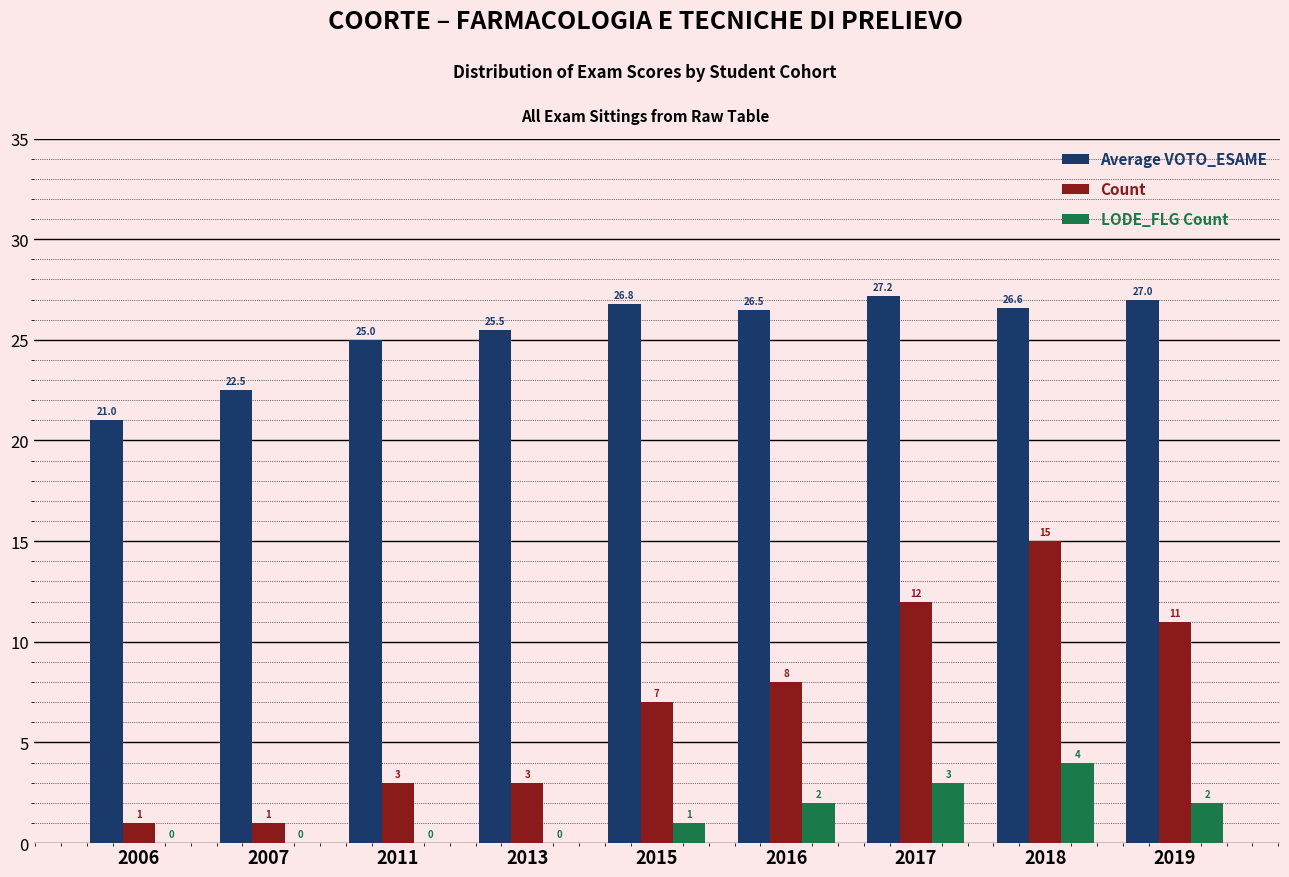

At which label does LODE_FLG Count reach its peak?

2018